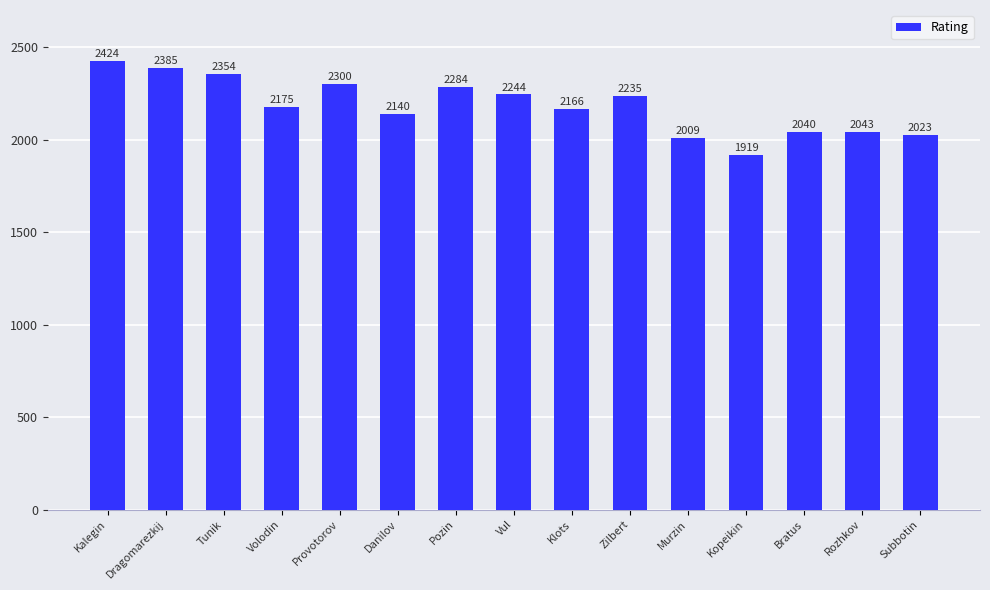

Approximately how many times larger is the value at Volodin compared to Bratus?

1.1